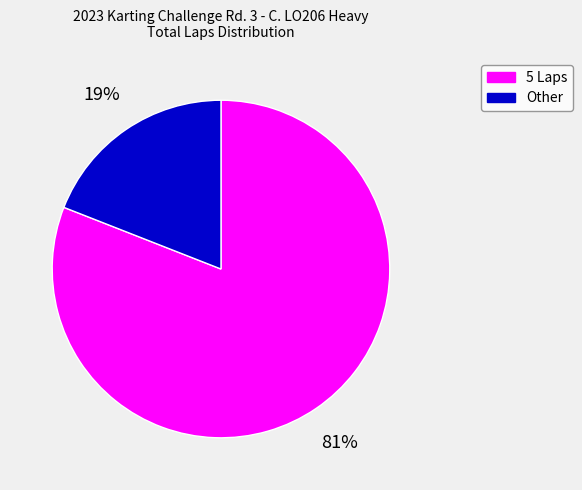

Which category has the biggest portion of the pie?

5 Laps